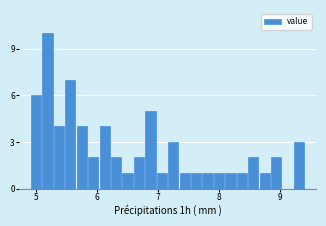

Read against the x-axis, roughly where is the centre of the tallest bar?

5.2